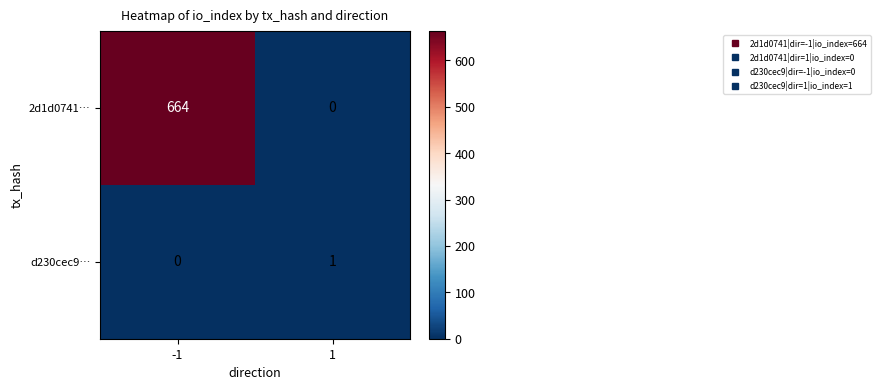

The 2d1d0741… series shows 363 at 1. True or false?

False